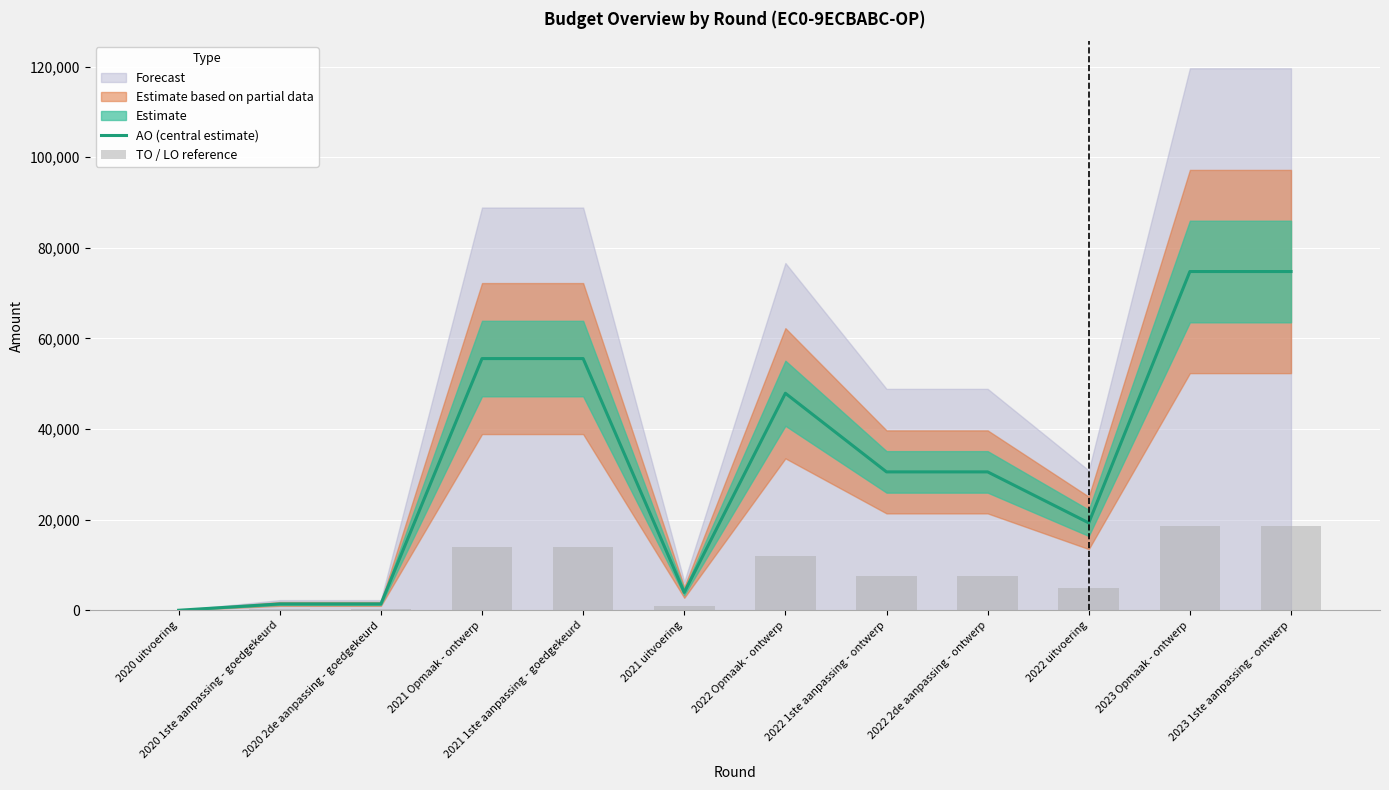

What is the sum of all TO / LO reference values?

98916.0